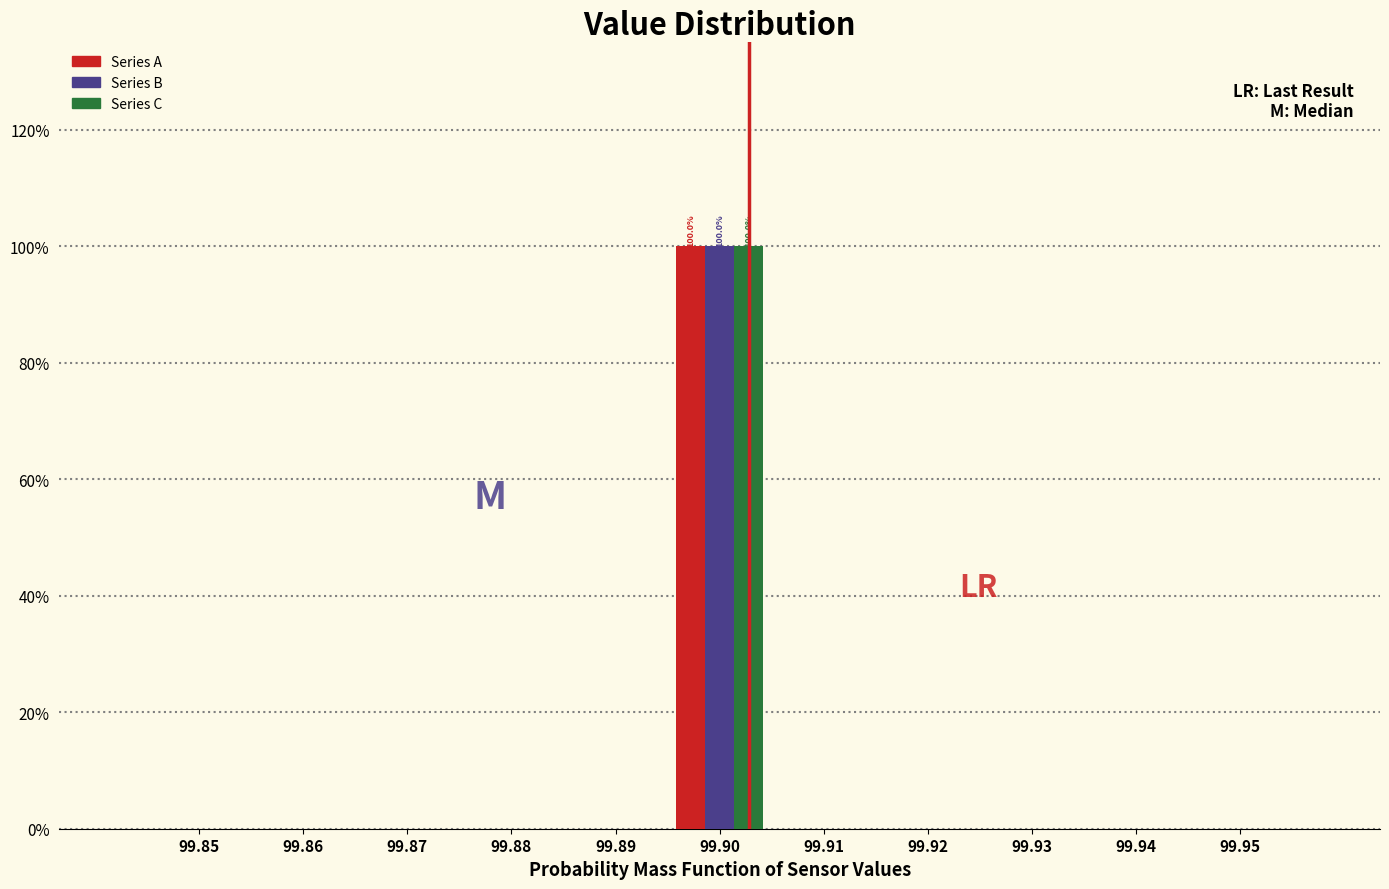

Is it true that Series A equals 66 at 99.93?

False